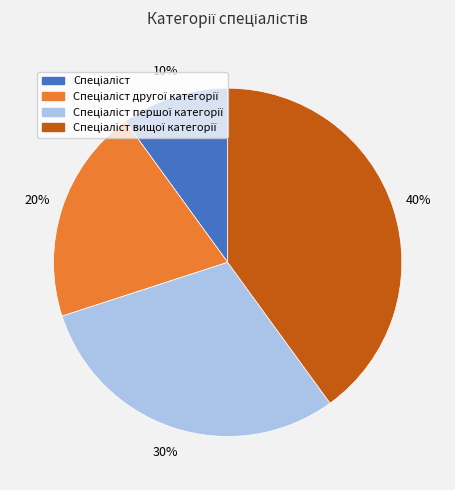

To the nearest percent, what is the difference between the largest and smallest slice percentages?

30%